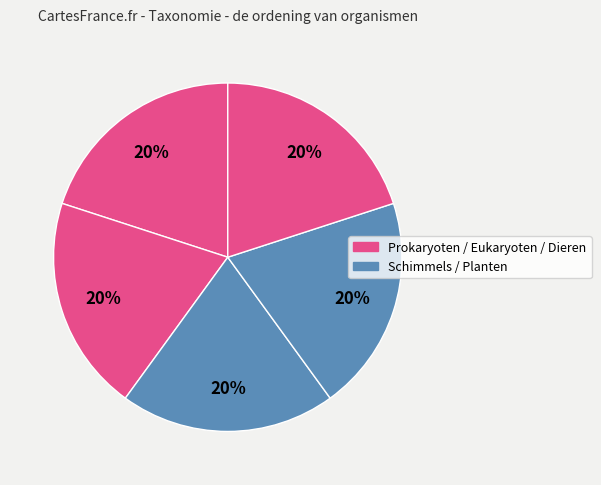

Which category has the biggest portion of the pie?

Dieren